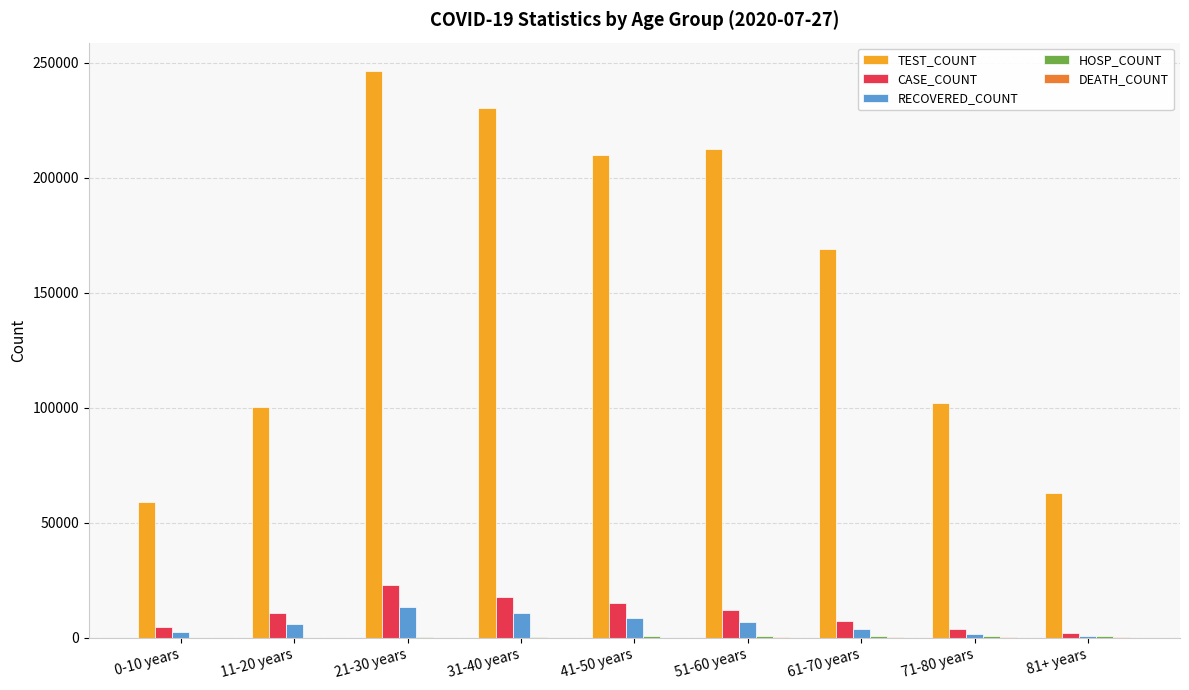

What is the greatest value displayed?

246408